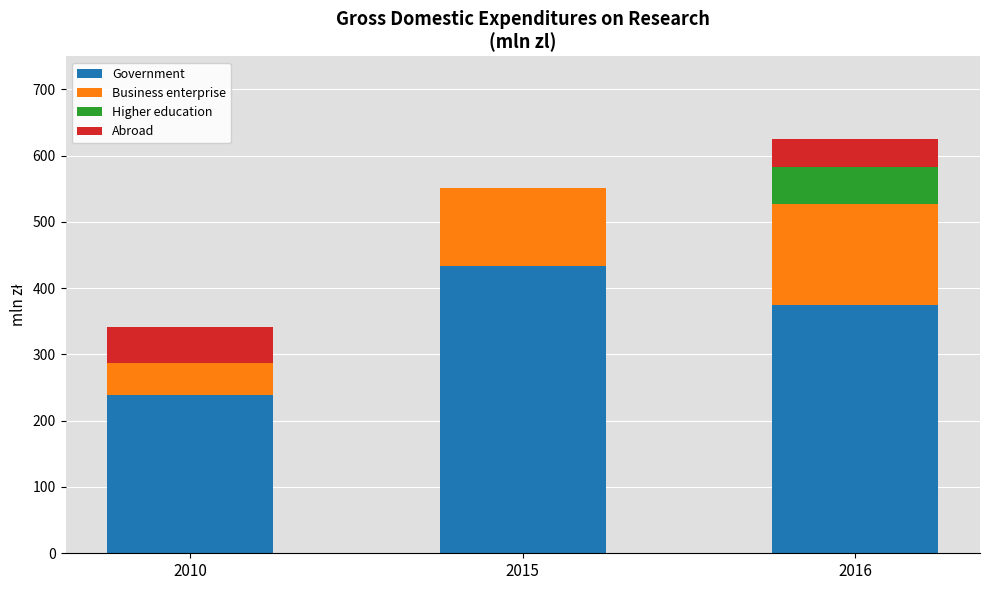

What is the highest value of the Government series?

434.0